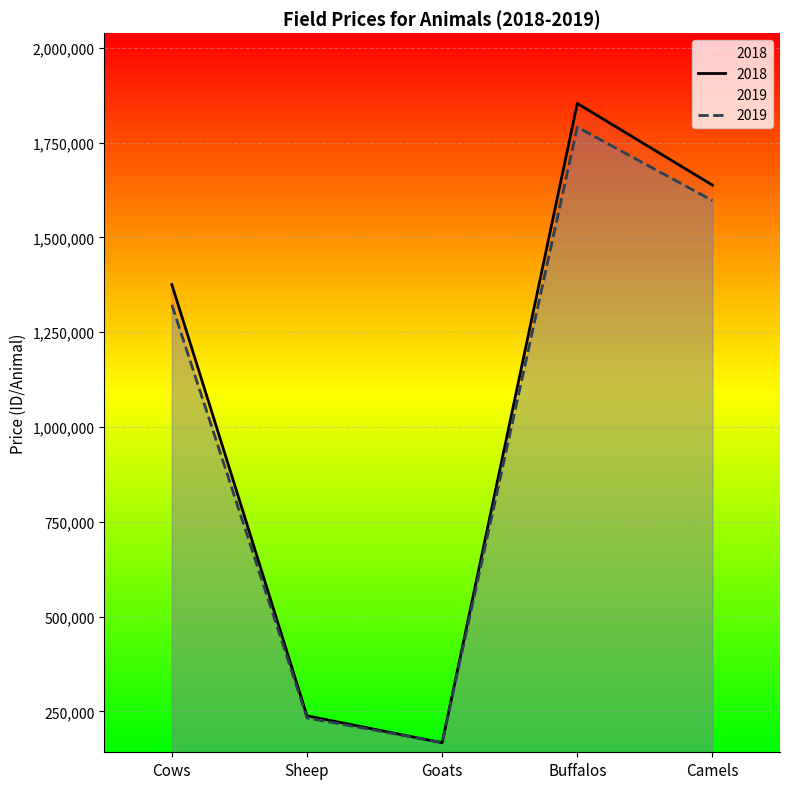

What is the average value of the 2018 series?

1054461